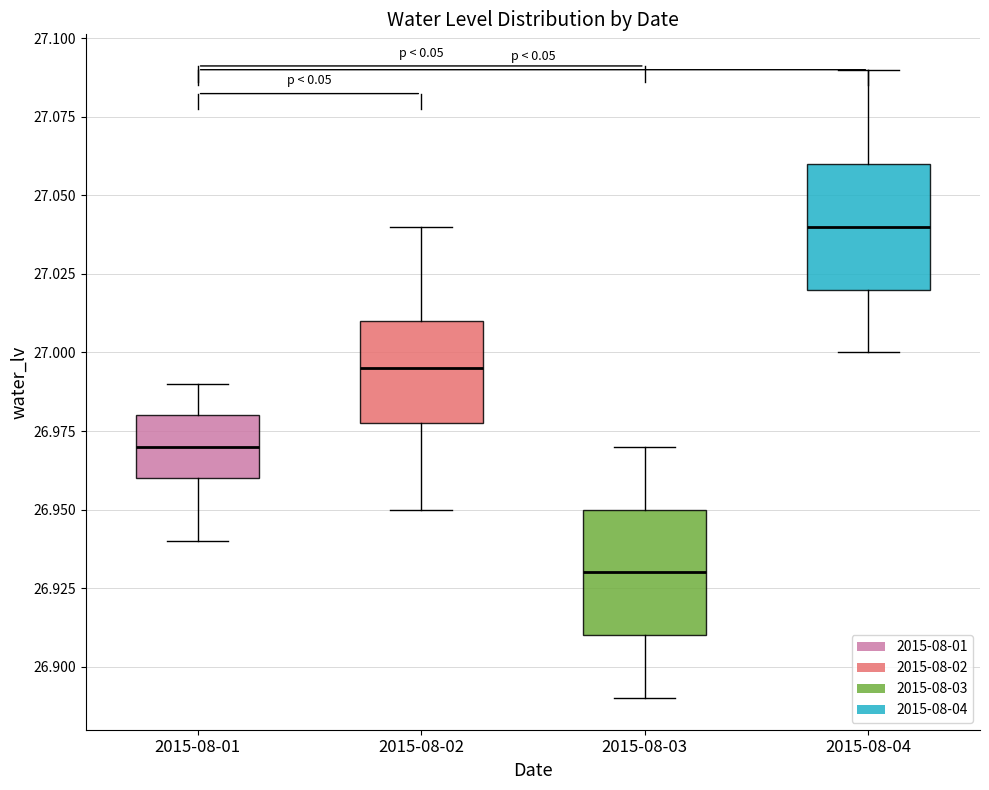

Reading left to right, read every box against the y-axis: the position of its median line, the range the box covers, and the ends of its whiskers. The values are not printed on the chart, so give them approximately, as read against the axis.

2015-08-01: median 26.970, box 26.960 to 26.980, whiskers 26.940 to 26.990
2015-08-02: median 26.995, box 26.980 to 27.010, whiskers 26.950 to 27.040
2015-08-03: median 26.930, box 26.910 to 26.950, whiskers 26.890 to 26.970
2015-08-04: median 27.040, box 27.020 to 27.060, whiskers 27.000 to 27.090